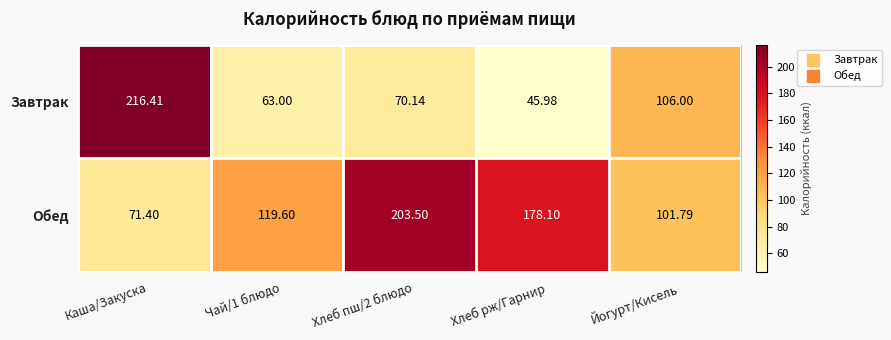

List the series in order of their overall mean, highest first.

Обед, Завтрак